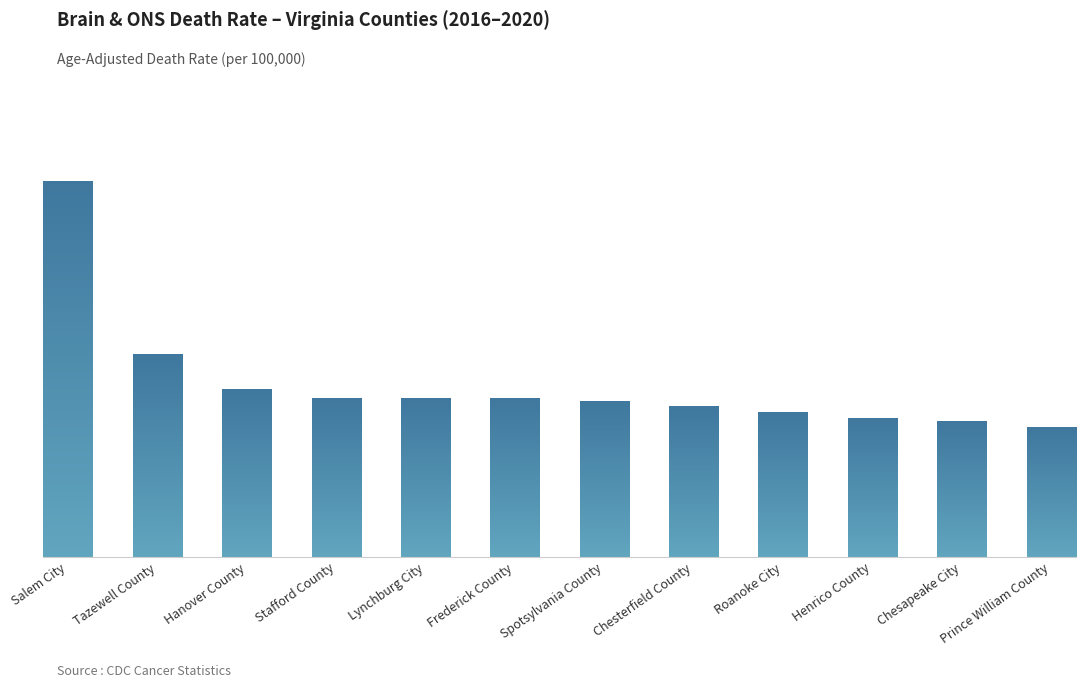

At which category does the chart reach its minimum across all series?

Prince William County